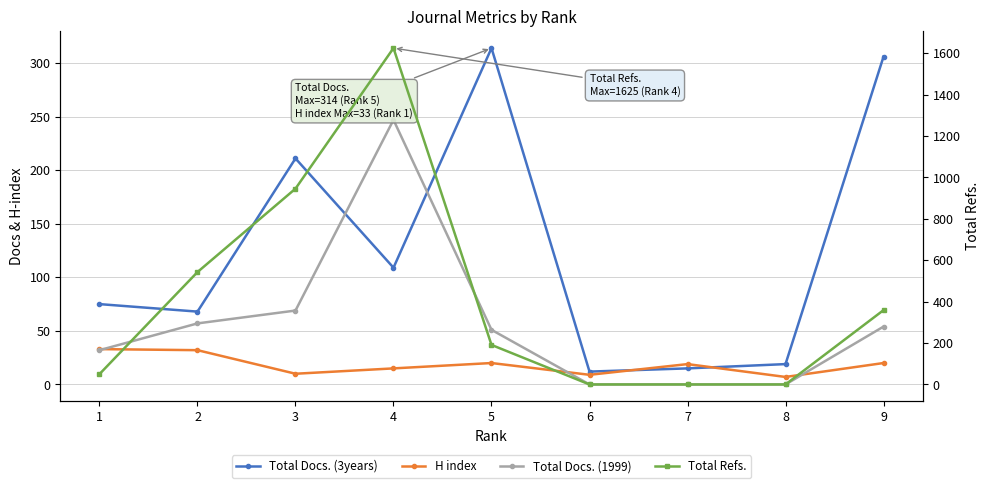

What is the lowest value of the Total Docs. (3years) series?

12